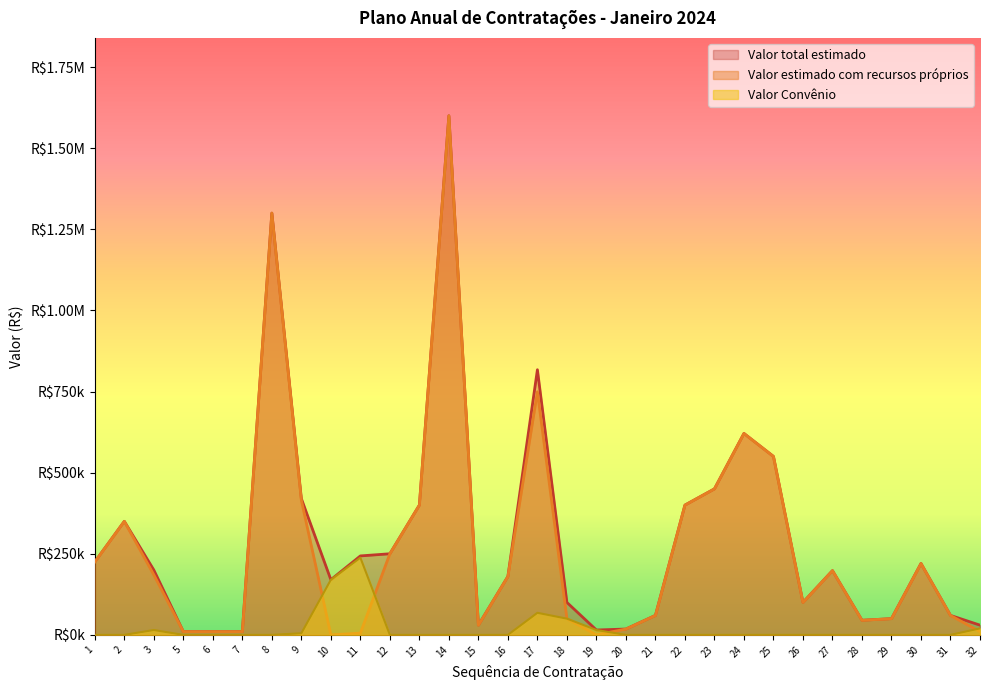

At which category does Valor total estimado reach its first local peak?

2